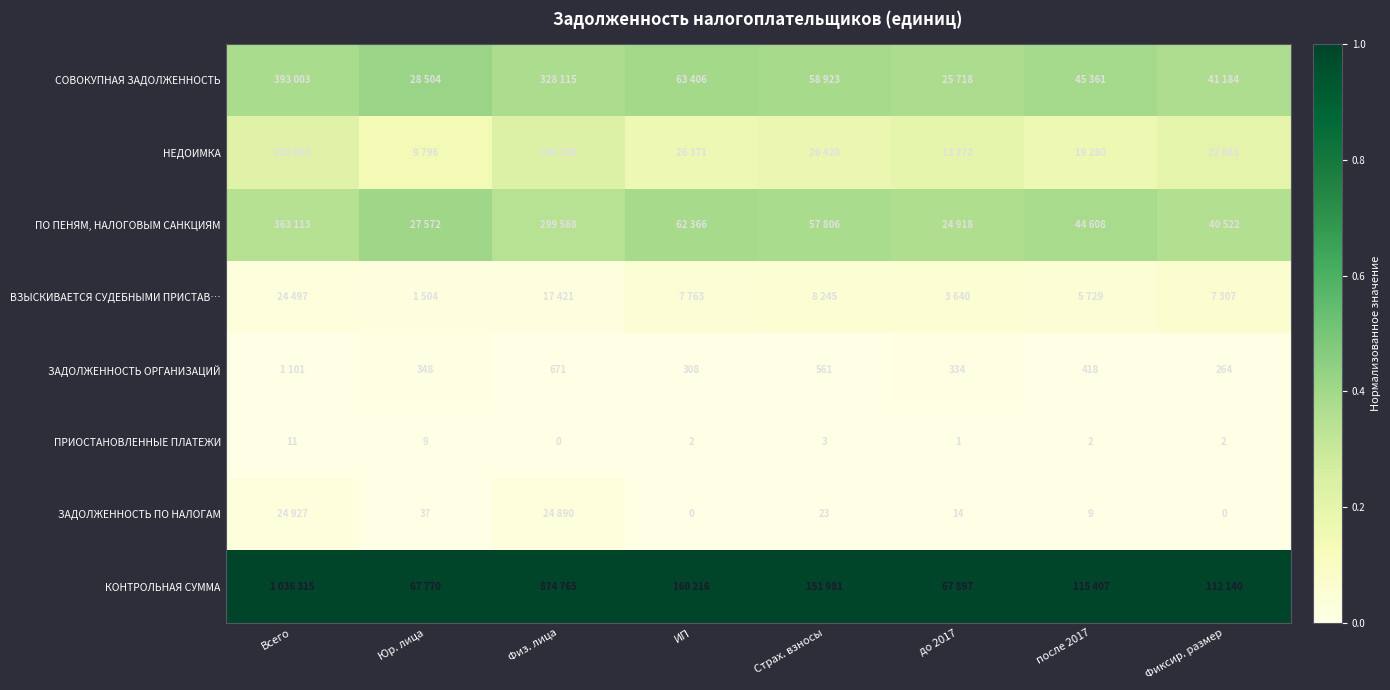

Which category has the lowest value in the ПРИОСТАНОВЛЕННЫЕ ПЛАТЕЖИ series?

Физ. лица